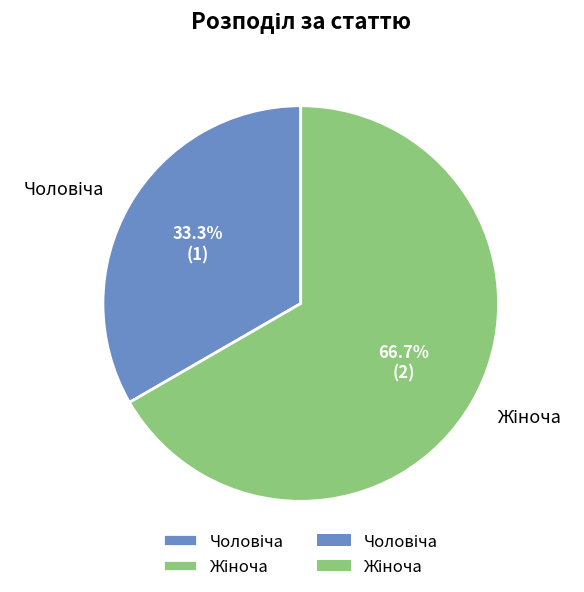

To the nearest percent, what is the difference between the largest and smallest slice percentages?

33%